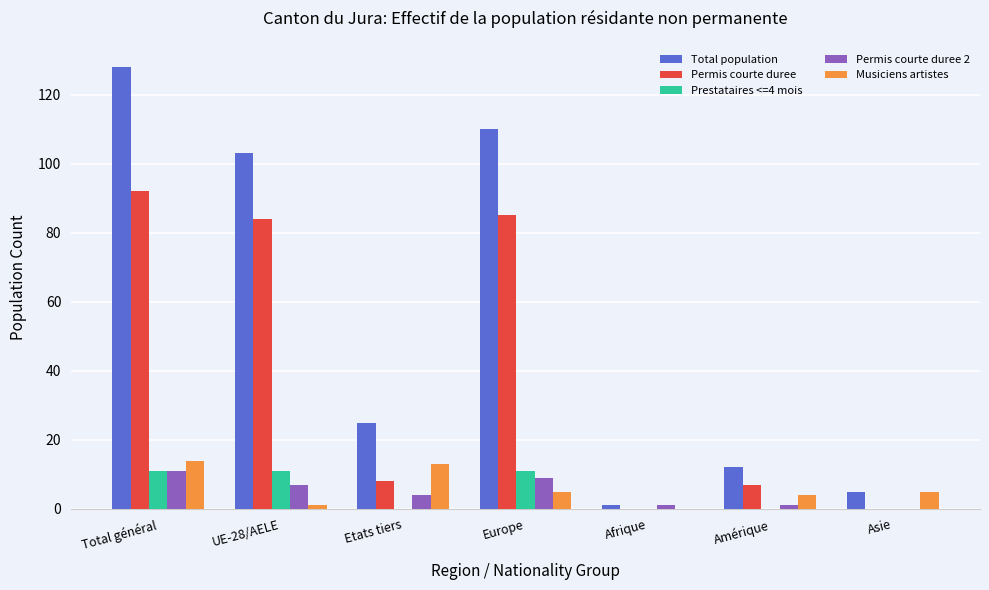

Which label corresponds to the largest value in the chart?

Total général